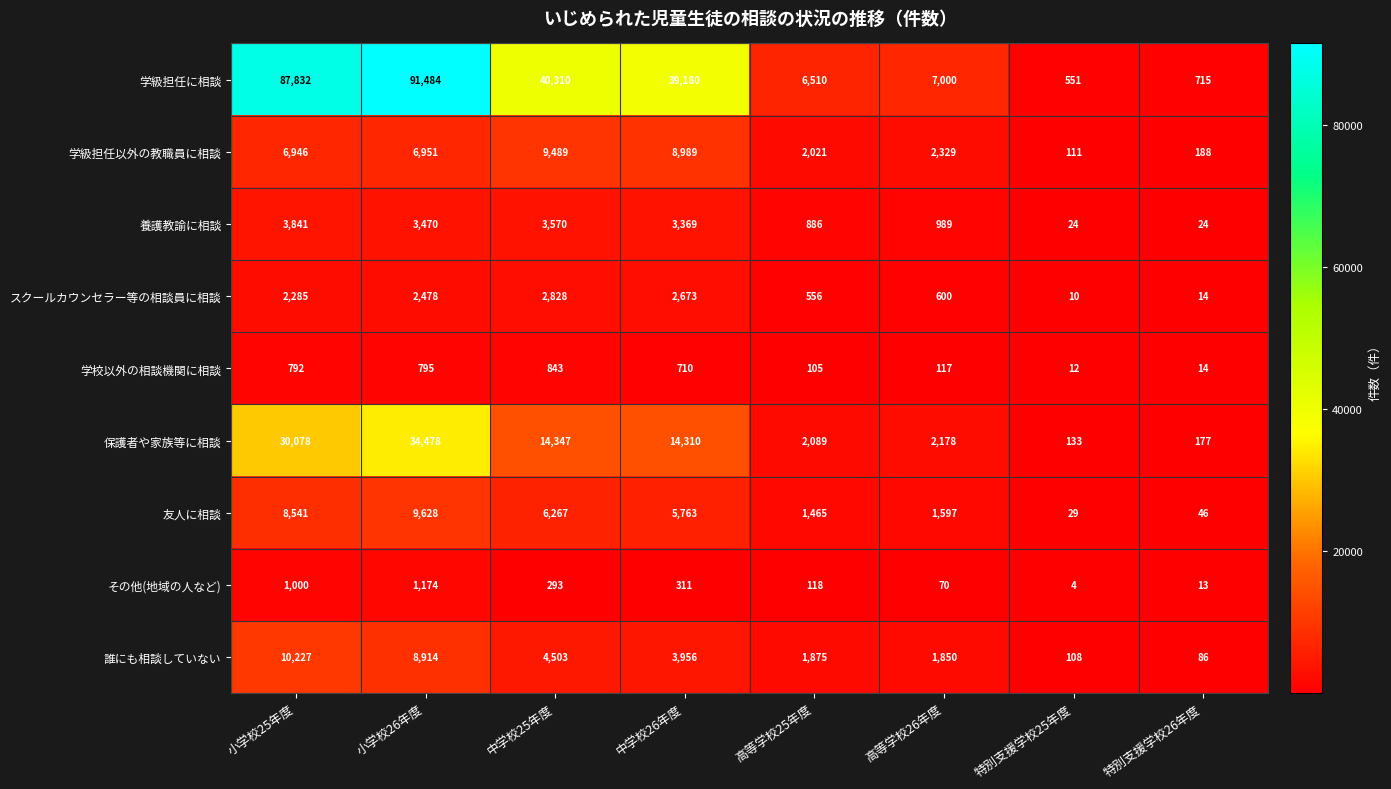

Which label corresponds to the smallest value in the chart?

特別支援学校25年度